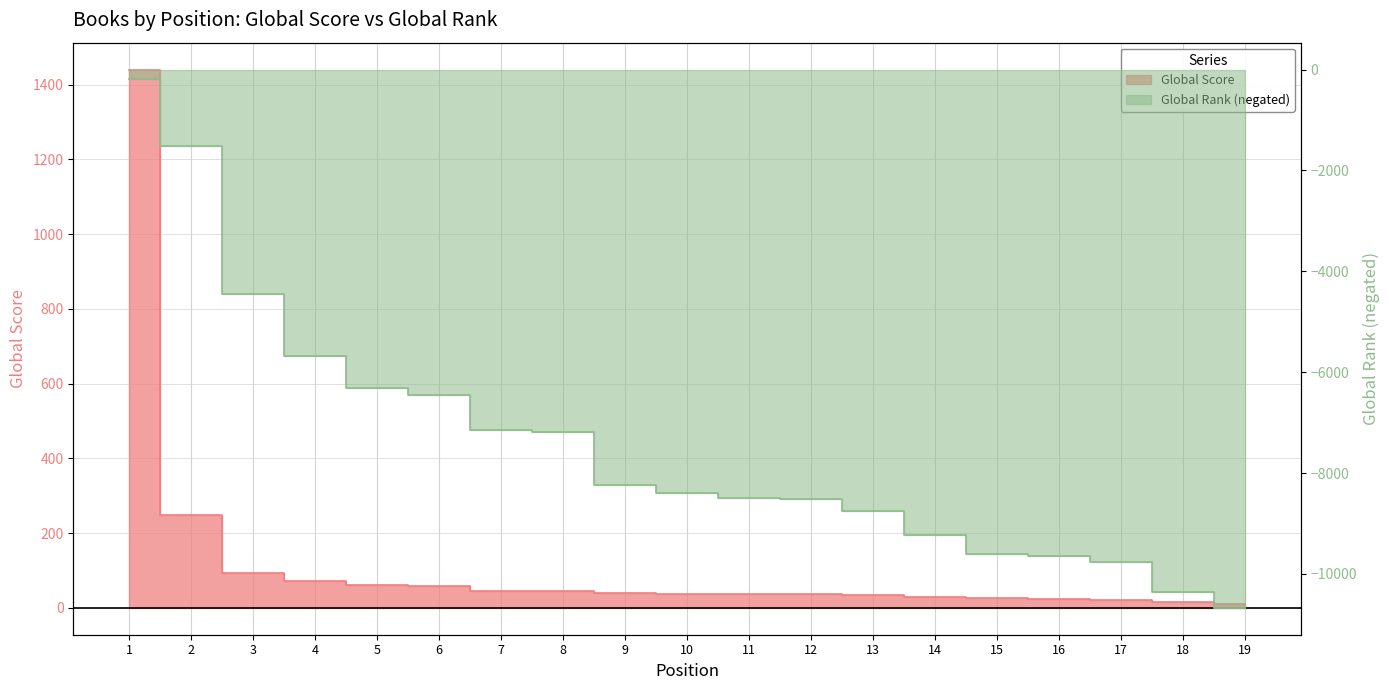

Rank the series at 5 from highest to lowest value.

Global Score, Global Rank